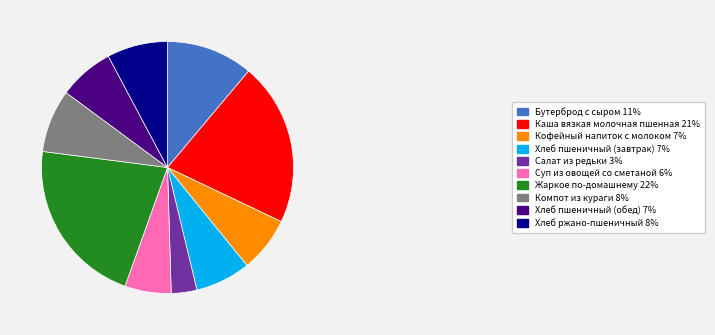

Is the sum of Хлеб пшеничный (завтрак) 7% and Хлеб ржано-пшеничный 8% greater than half?

No